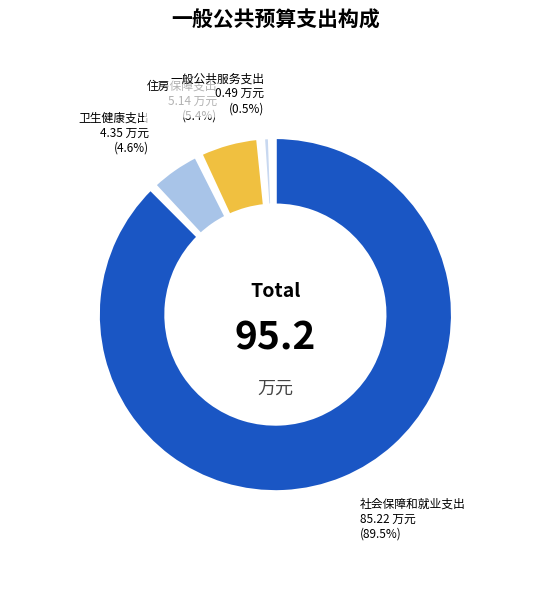

How many slices are in this pie chart?

4